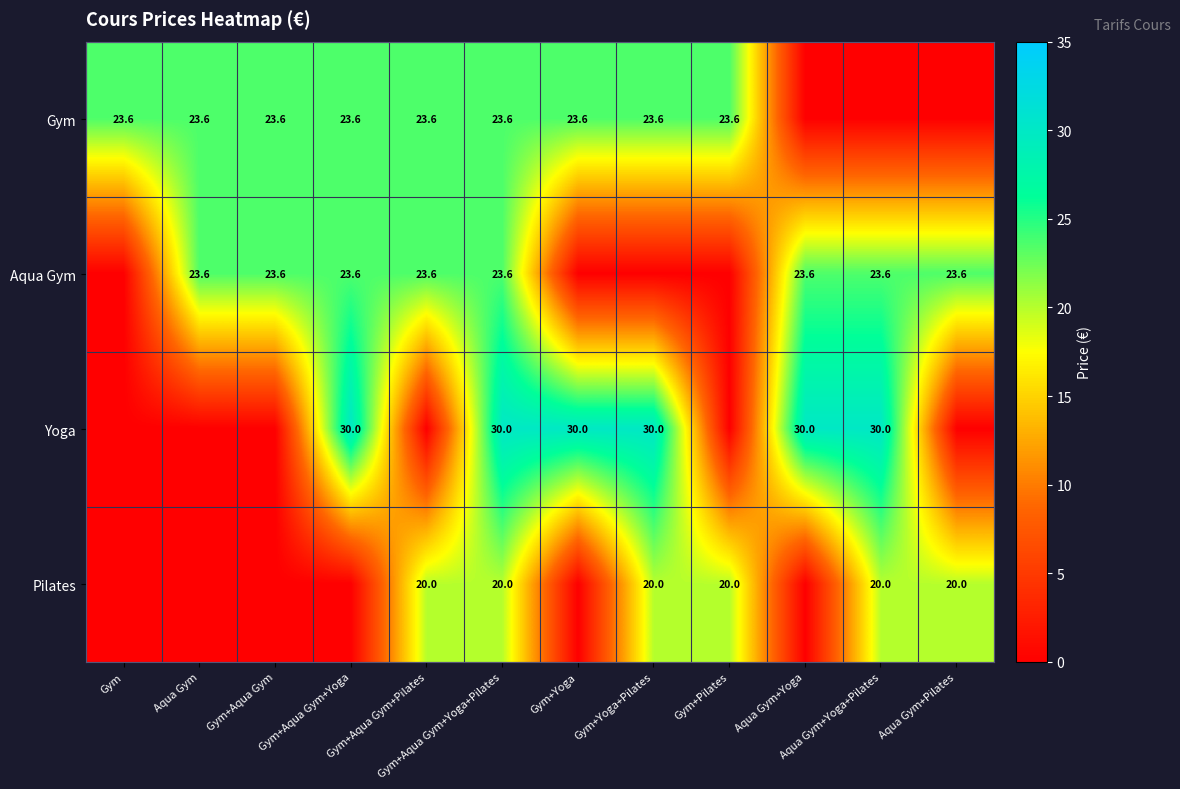

What is the sum of the Aqua Gym values at Aqua Gym+Yoga+Pilates and Gym+Aqua Gym+Yoga?

47.2